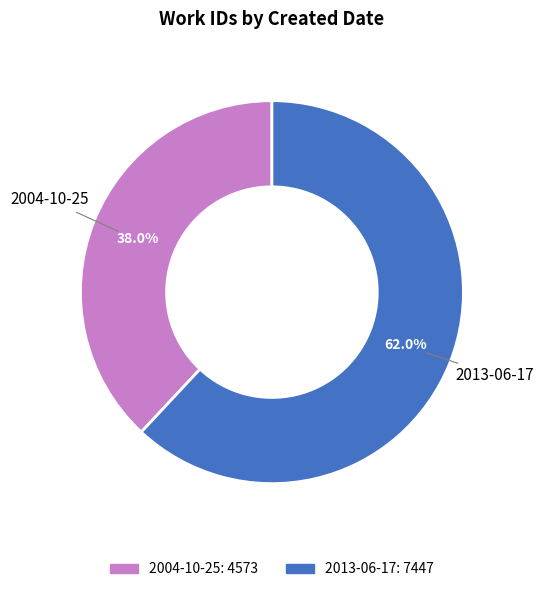

How many slices are in this pie chart?

2